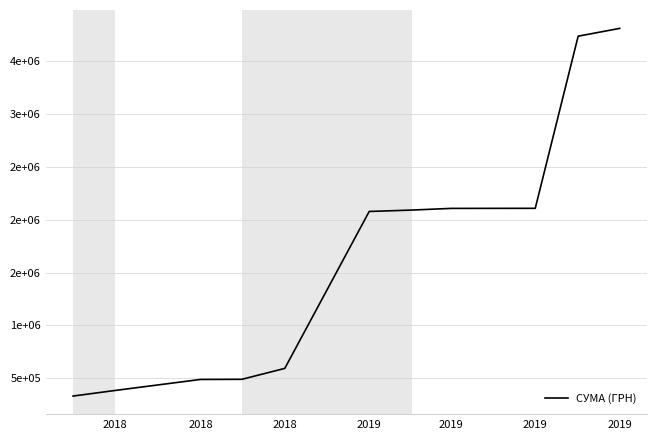

Does the chart have visible grid lines?

Yes